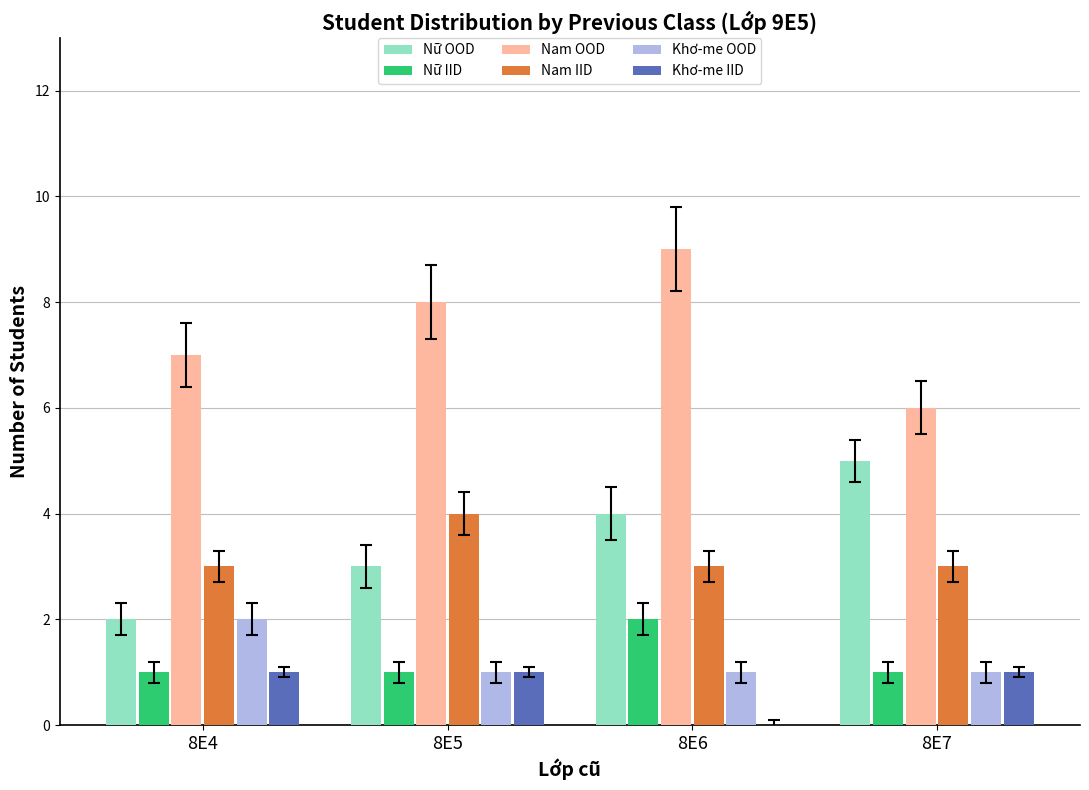

What is the total value across all series at 8E7?

17